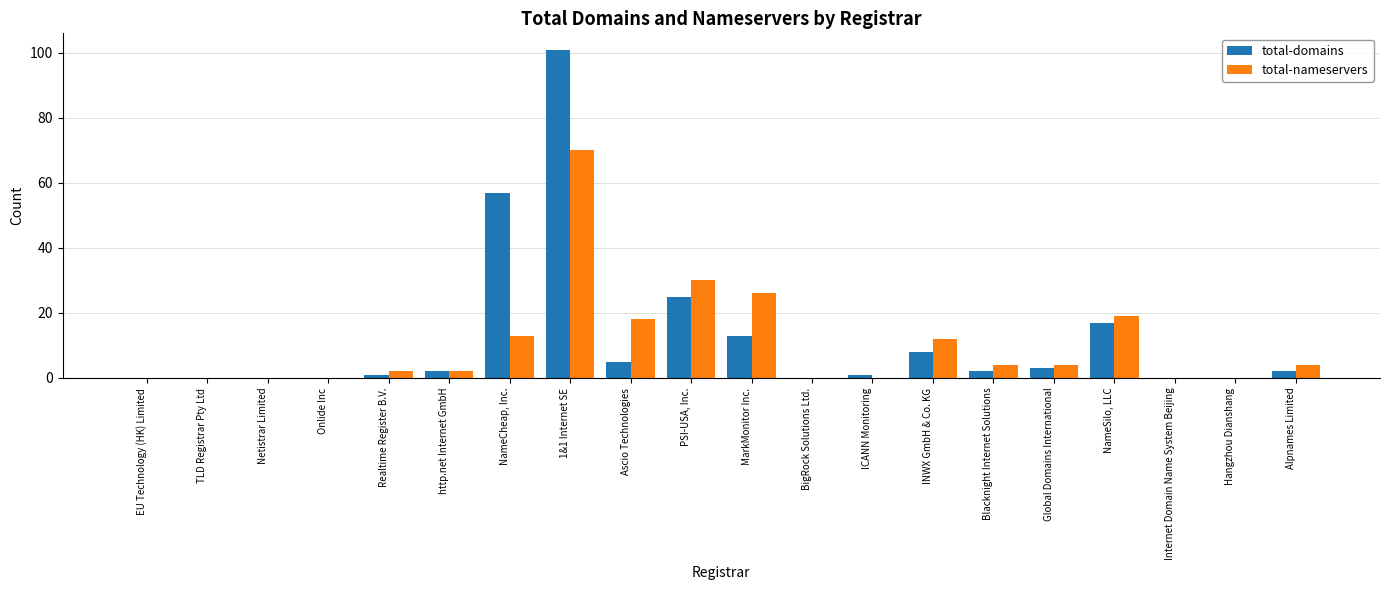

The value of total-domains at INWX GmbH & Co. KG is 8. True or false?

True